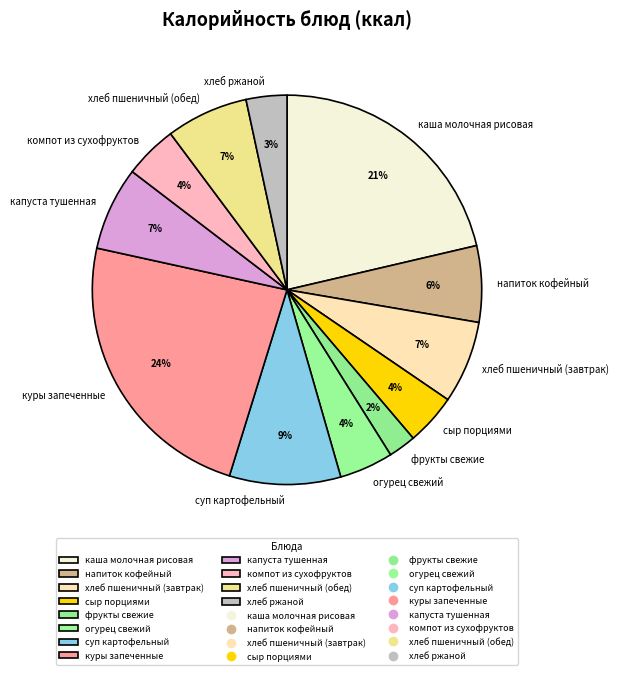

Which has a higher value, сыр порциями or капуста тушенная?

капуста тушенная